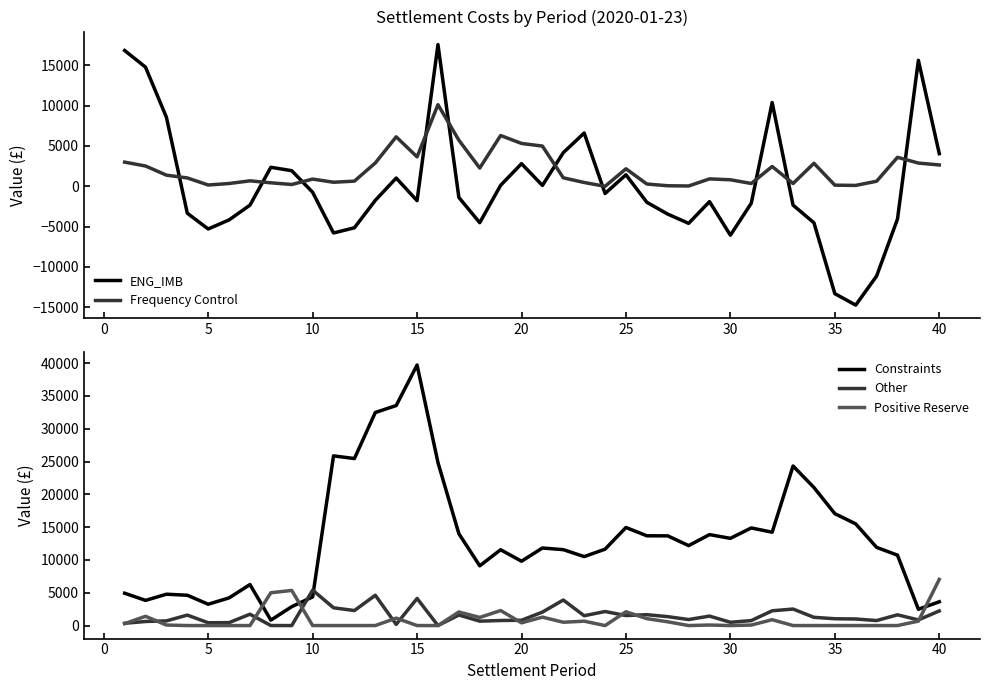

What is the value of the Other point at the 16th from the left?

428.6